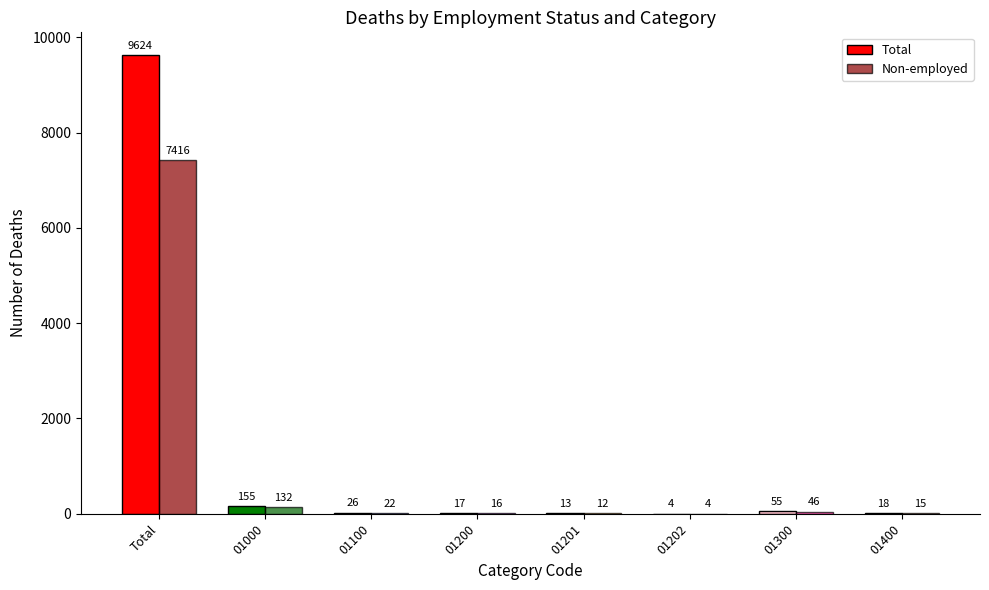

What is the greatest value displayed?

9624